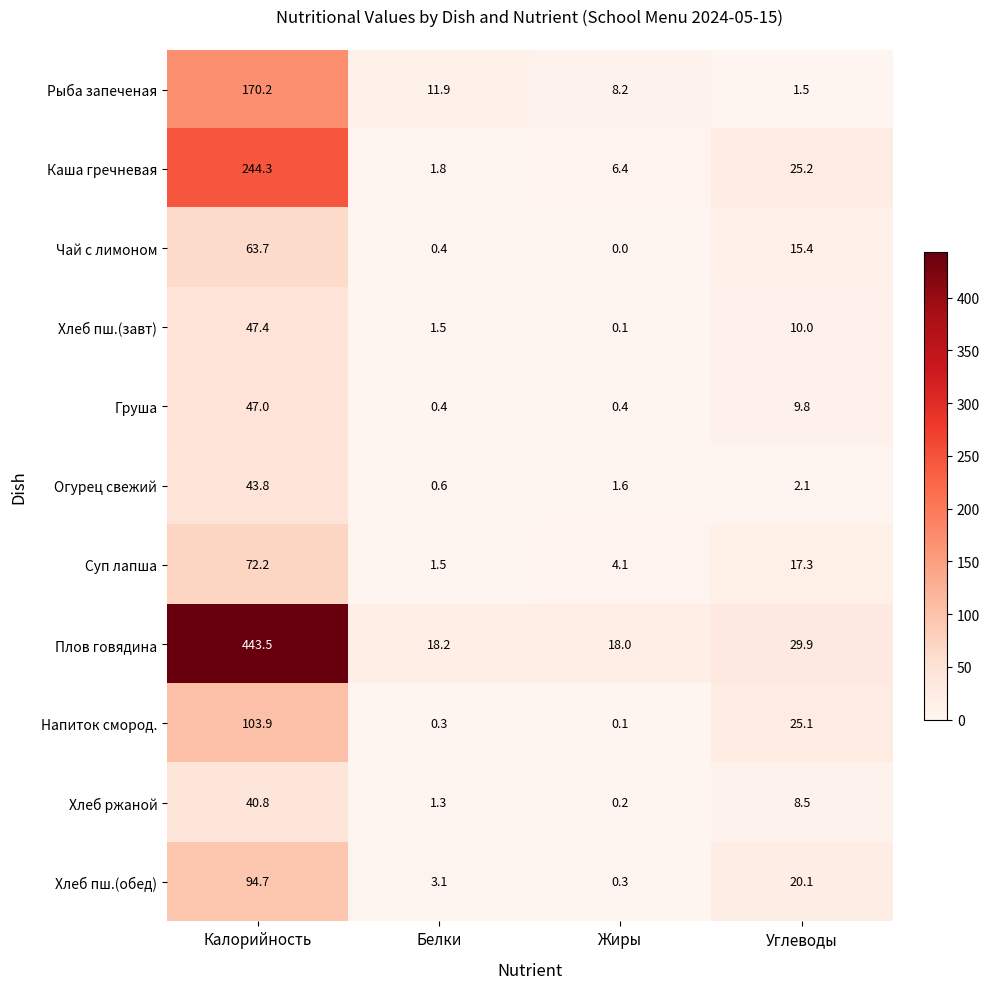

At which label is Чай с лимоном closest to 31?

Углеводы